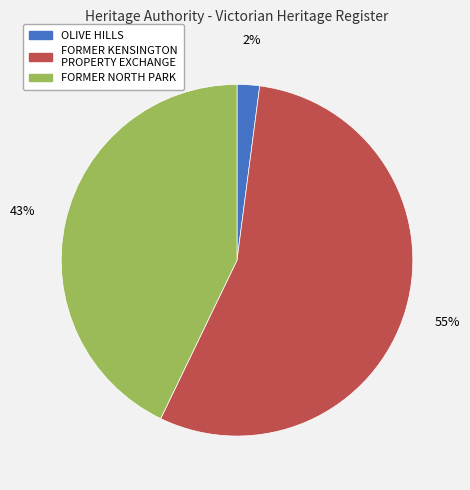

What percentage is the FORMER NORTH PARK slice, to the nearest percent?

43%